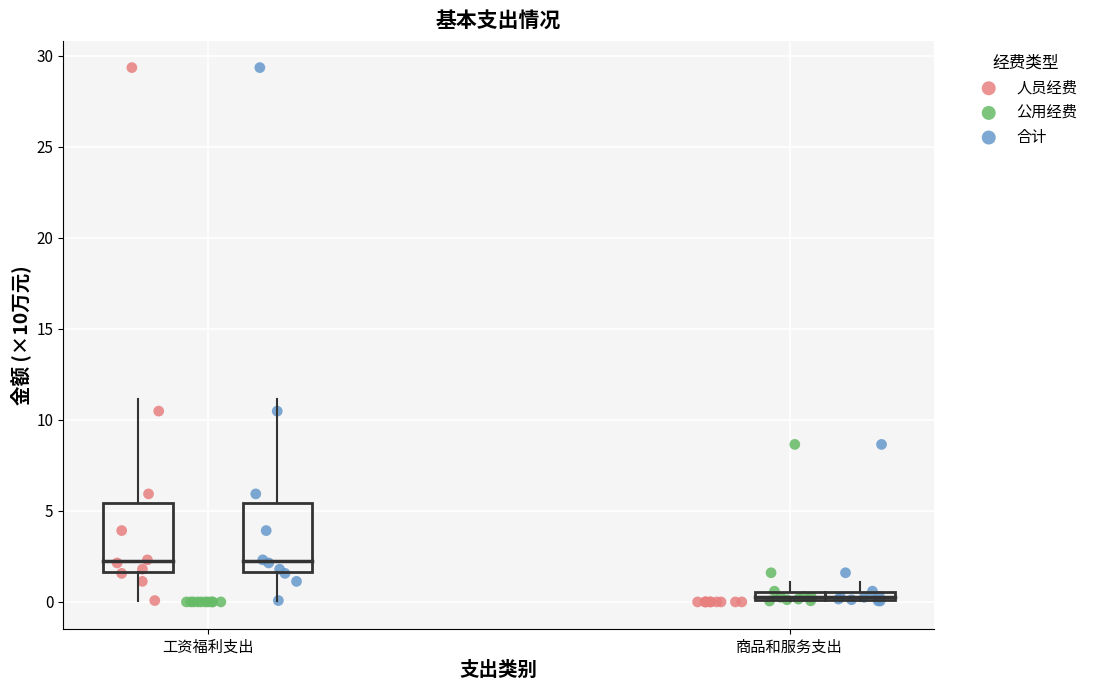

Which series has the widest spread of Y values?

人员经费